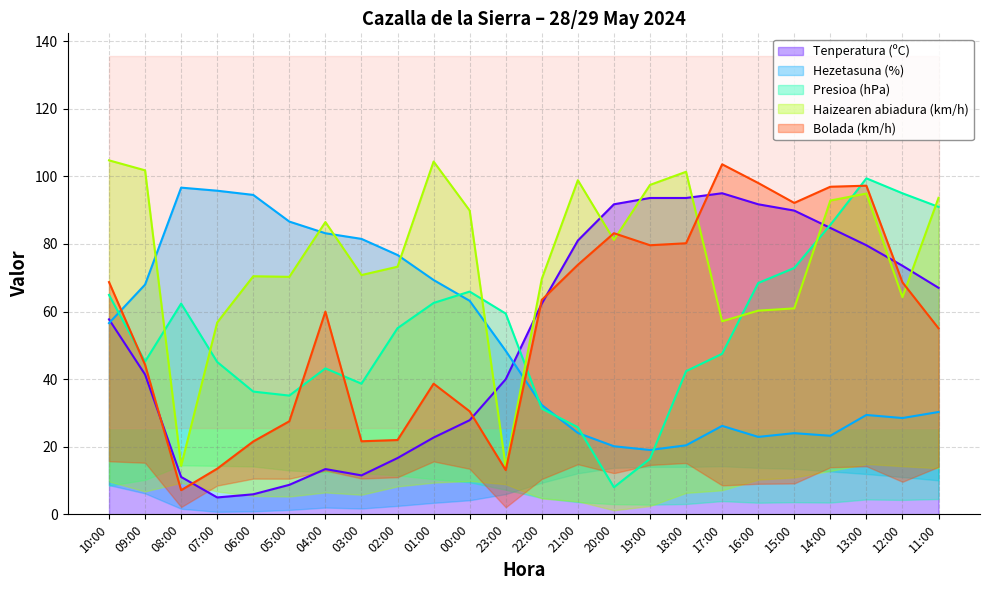

How many distinct data groups are displayed?

5